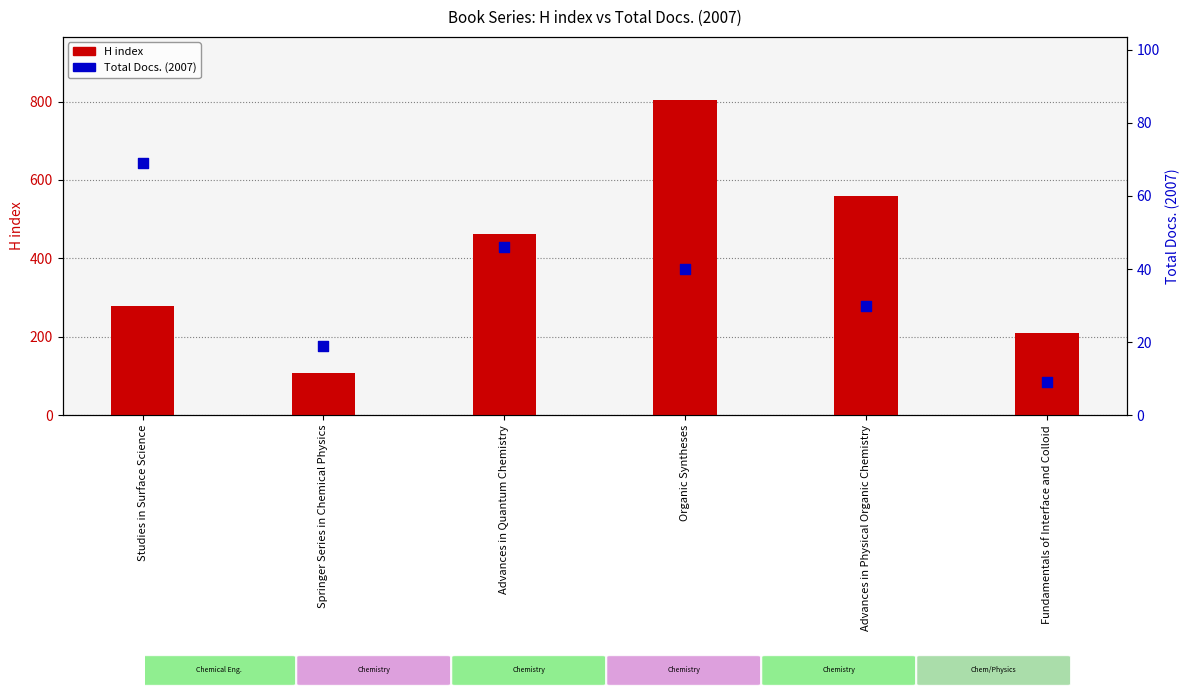

Is the value of Total Docs. (2007) at Organic Syntheses greater than the value of H index at Springer Series in Chemical Physics?

No